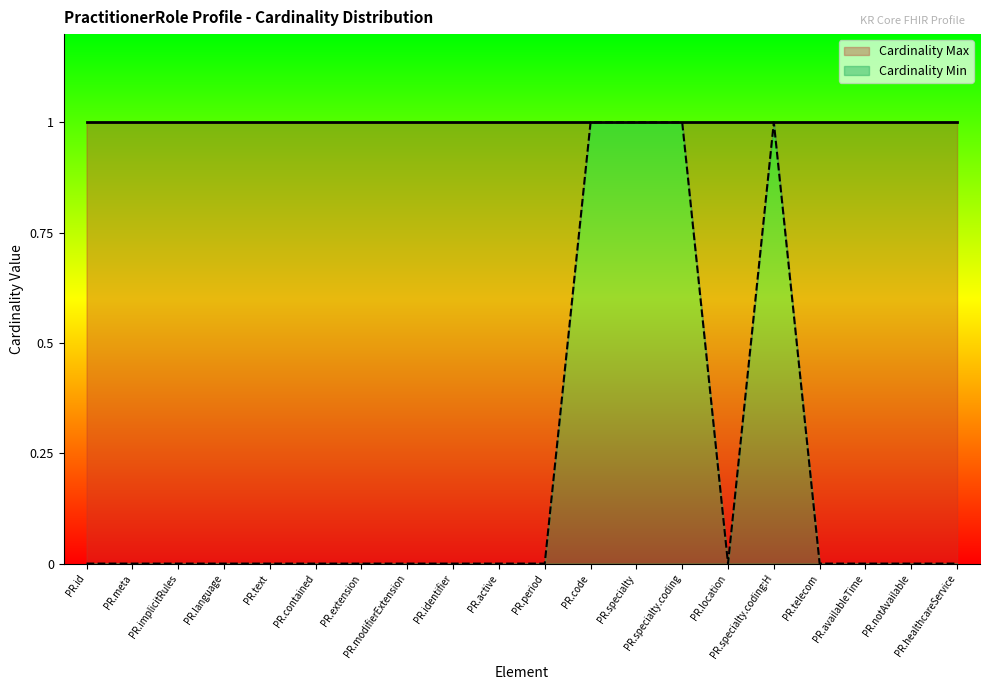

How many lines are shown in the chart?

1